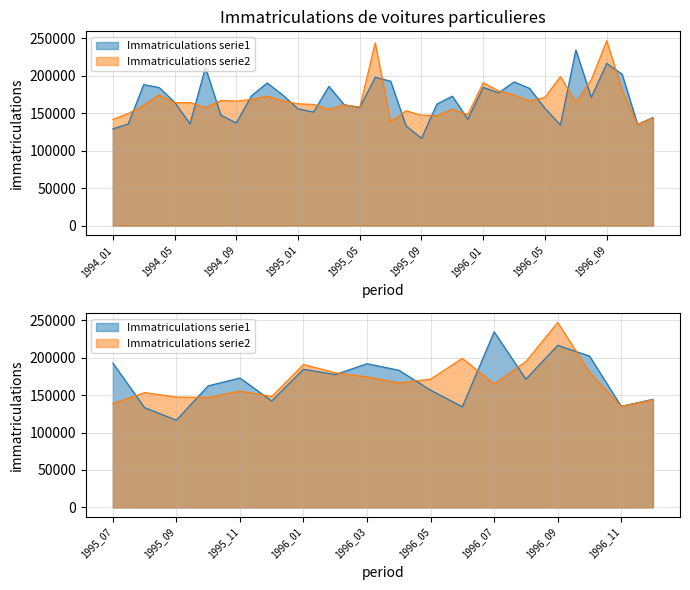

Does the chart display data point markers on the line(s)?

No